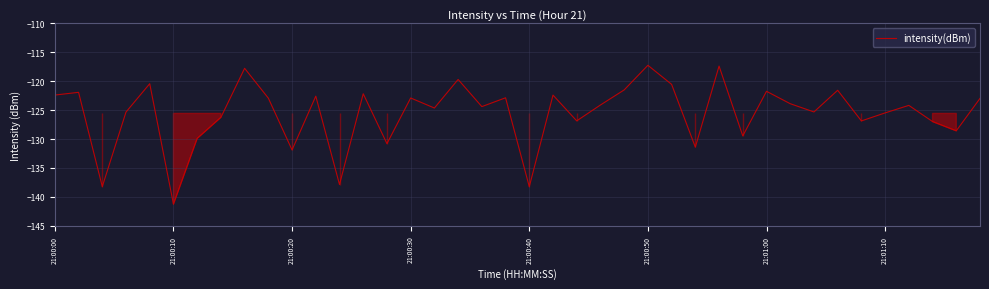

What is the sum of all values?

-5023.0